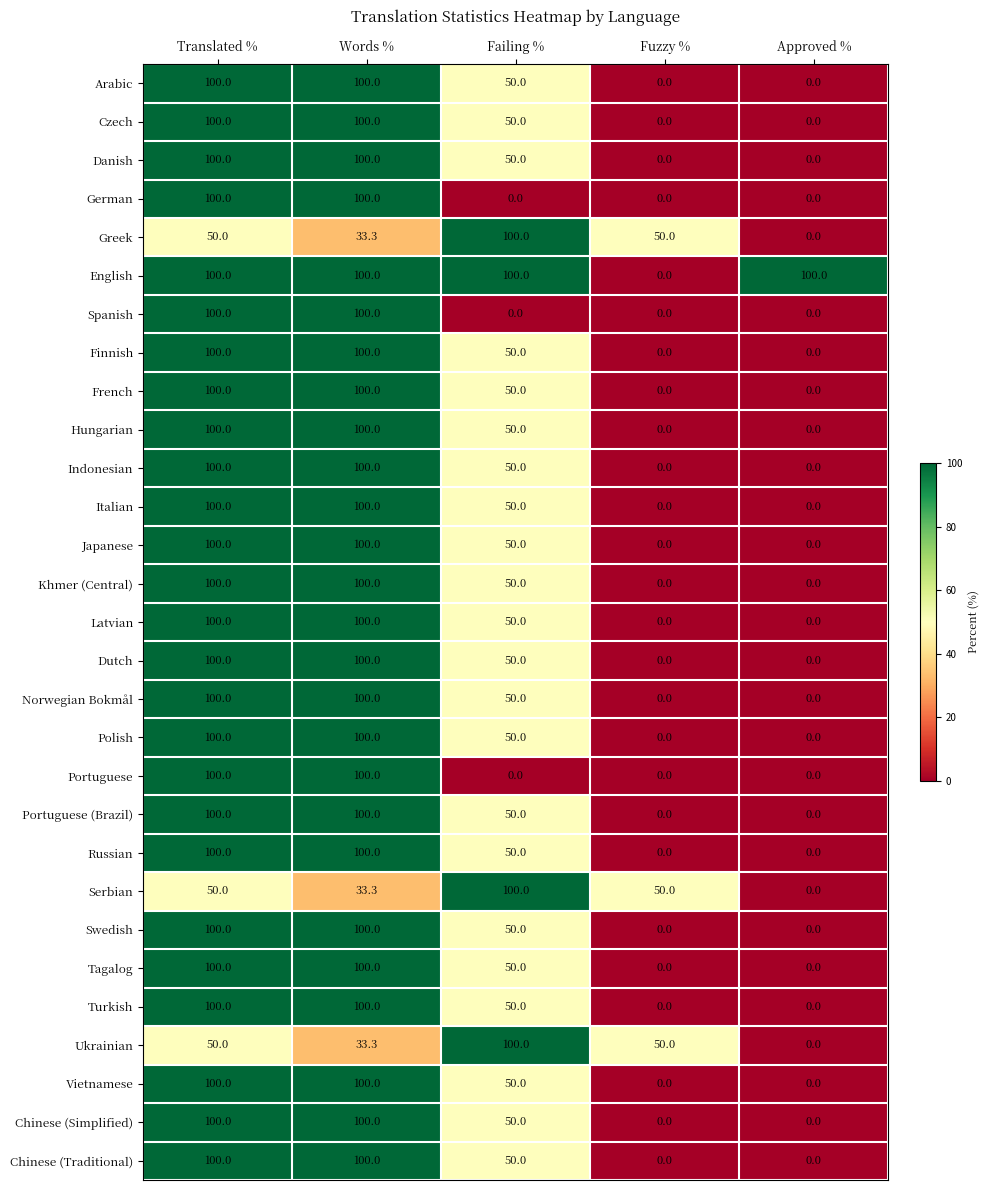

What is the highest value of the Turkish series?

100.0